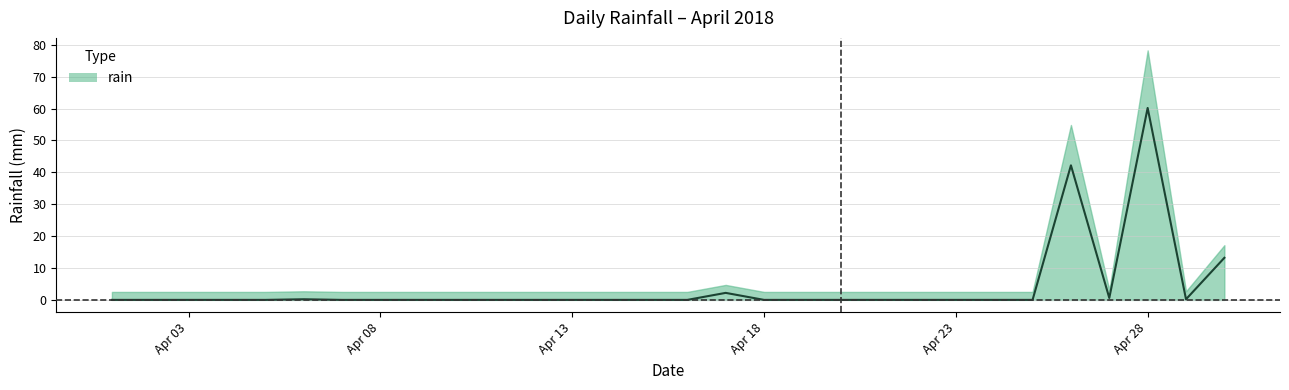

How many points are higher than both their immediate neighbors (excluding endpoints)?

4